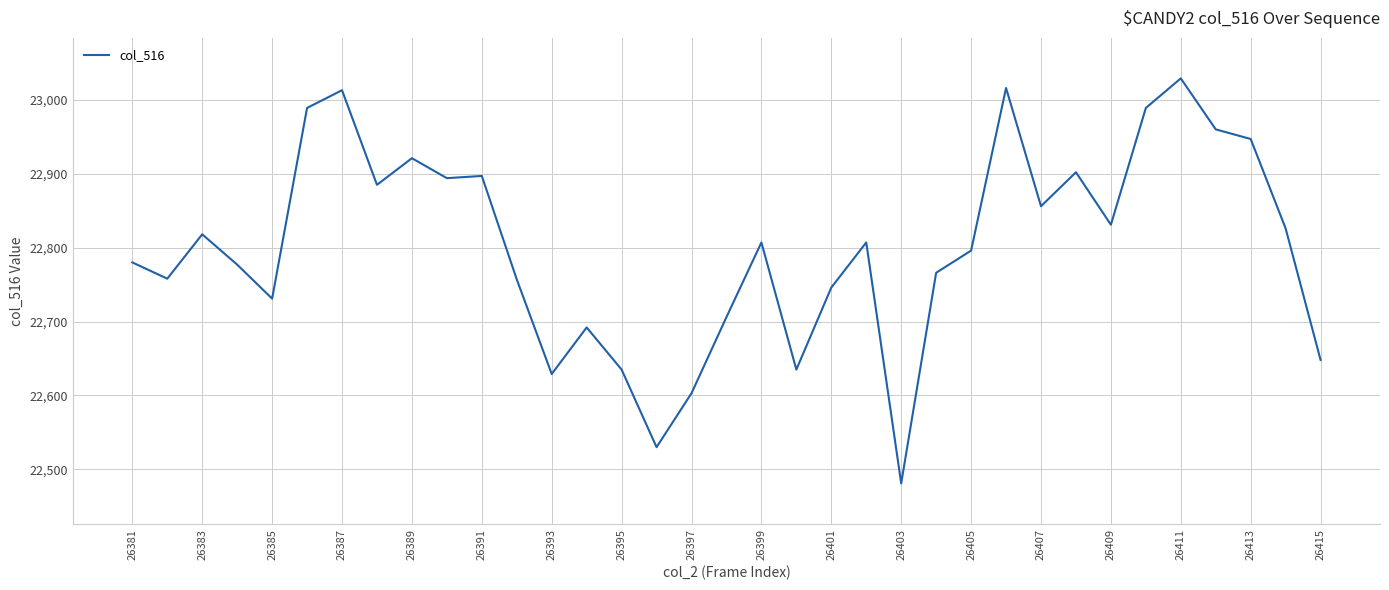

What is the maximum value shown in the chart?

23029